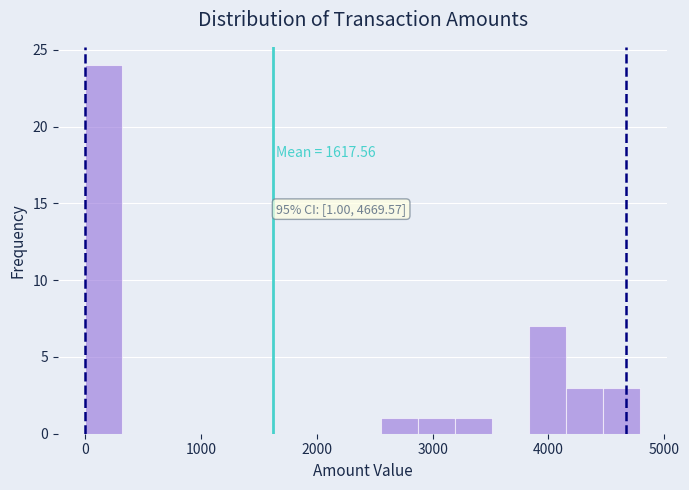

Read against the x-axis, roughly where is the centre of the tallest bar?

200